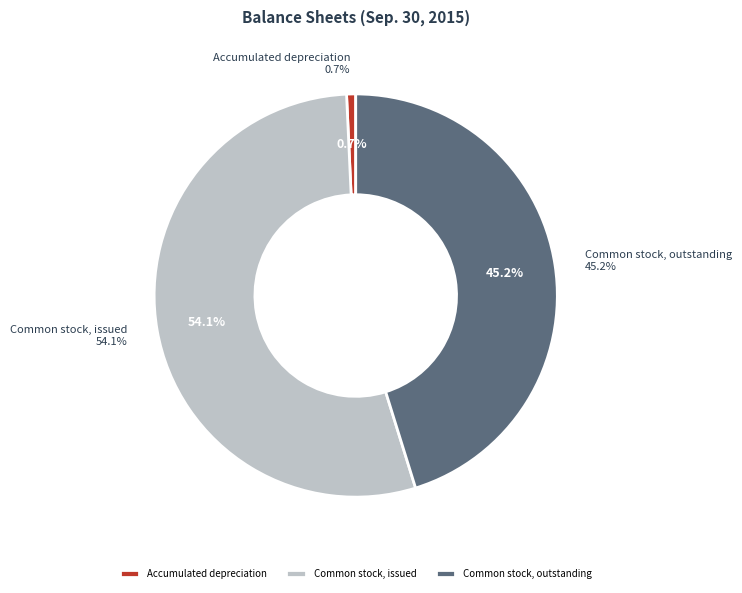

Is the sum of Accumulated depreciation and Common stock, outstanding greater than half?

No